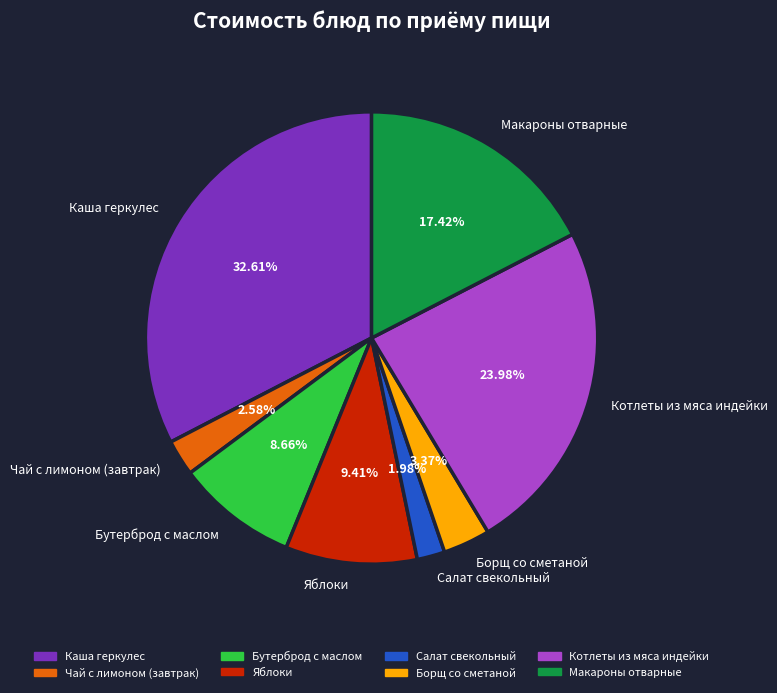

Between Котлеты из мяса индейки and Борщ со сметаной, which is larger?

Котлеты из мяса индейки